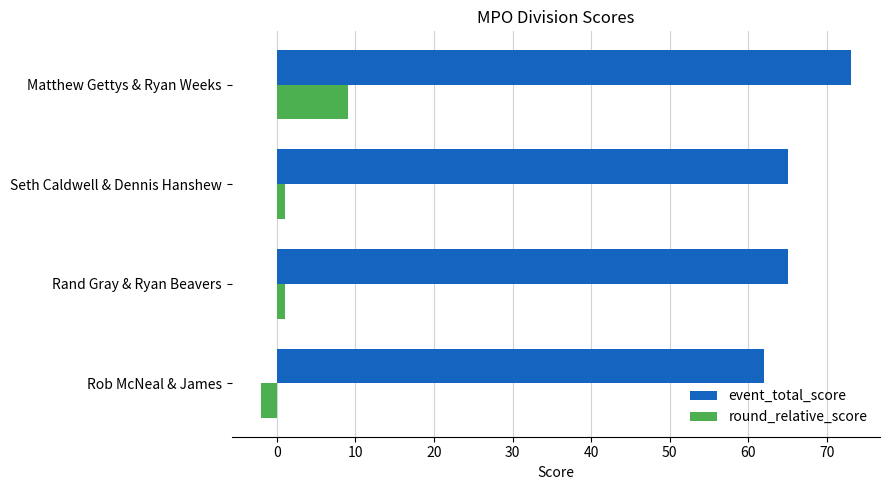

How many series are shown in this chart?

2